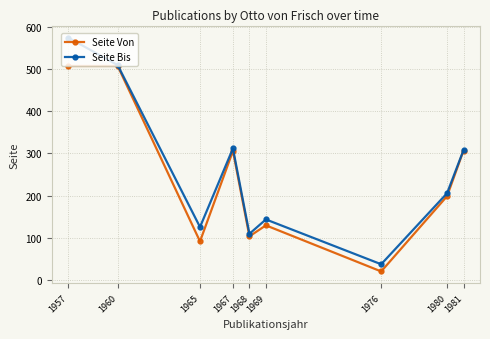

Is the value of Seite Von at 1980 greater than the value of Seite Bis at 1967?

No